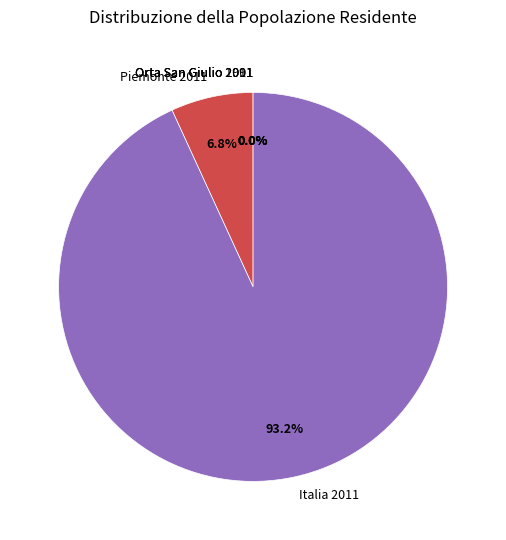

Between Piemonte 2011 and Italia 2011, which is larger?

Italia 2011